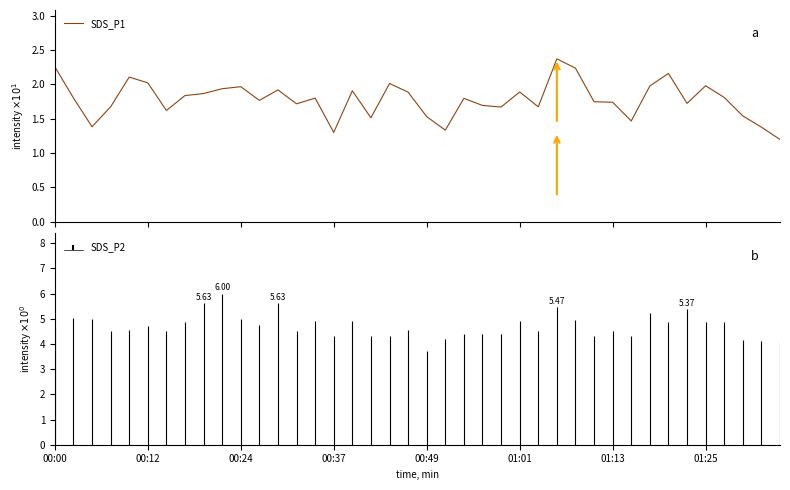

What is the label of the 34th point from the right?

01:13